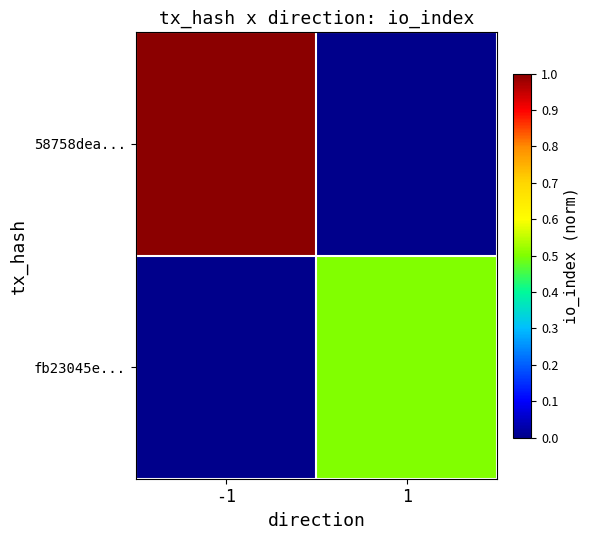

At how many categories does at least one series exceed 0?

2